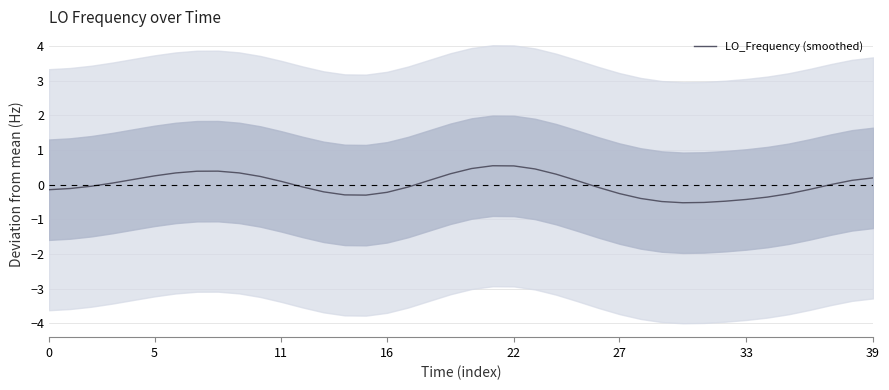

At which category does the chart reach its peak across all series?

21